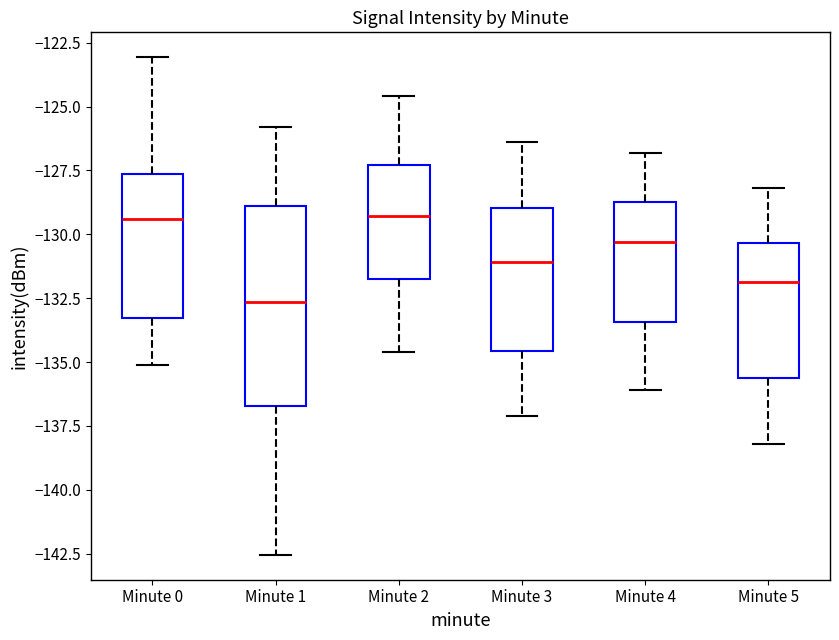

Reading left to right, read every box against the y-axis: the position of its median line, the range the box covers, and the ends of its whiskers. The values are not printed on the chart, so give them approximately, as read against the axis.

Minute 0: median -129.5, box -133.5 to -127.5, whiskers -135.0 to -123.0
Minute 1: median -132.5, box -136.5 to -129.0, whiskers -142.5 to -126.0
Minute 2: median -129.5, box -131.5 to -127.5, whiskers -134.5 to -124.5
Minute 3: median -131.0, box -134.5 to -129.0, whiskers -137.0 to -126.5
Minute 4: median -130.5, box -133.5 to -128.5, whiskers -136.0 to -127.0
Minute 5: median -132.0, box -135.5 to -130.5, whiskers -138.0 to -128.0